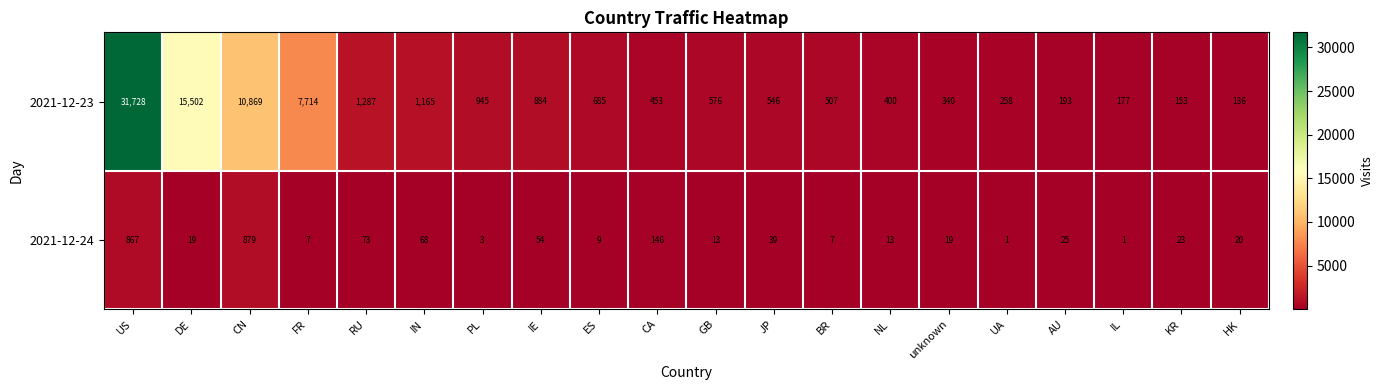

Rank the series by their average value, from highest to lowest.

2021-12-23, 2021-12-24